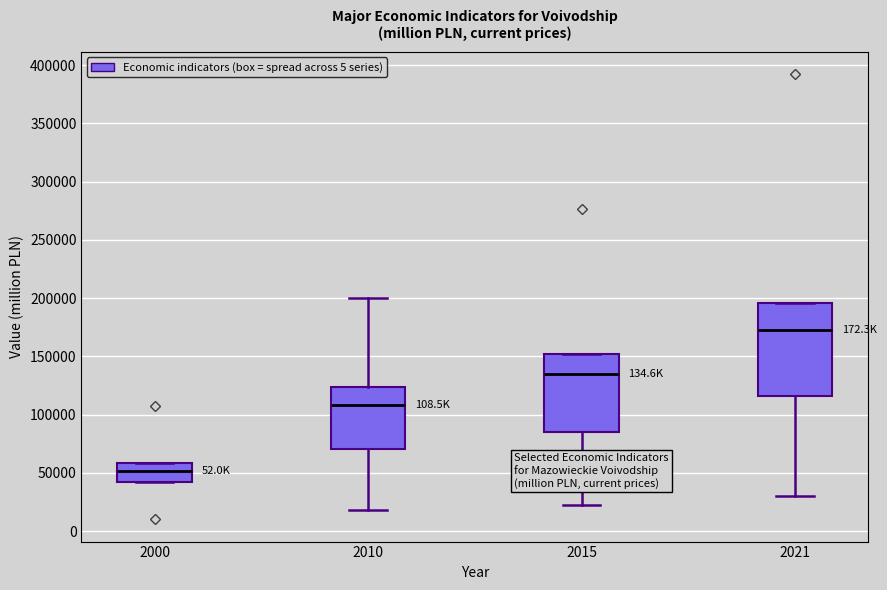

Reading left to right, transcribe this box plot: for each box, give where its median line is, the range the box spans, and where its two whiskers end, as read against the y-axis. The values are not printed on the chart, so give them approximately, as read against the axis.

2000: median 50000, box 40000 to 60000, whiskers 40000 to 60000
2010: median 110000, box 70000 to 125000, whiskers 20000 to 200000
2015: median 135000, box 85000 to 150000, whiskers 25000 to 150000
2021: median 170000, box 115000 to 195000, whiskers 30000 to 195000